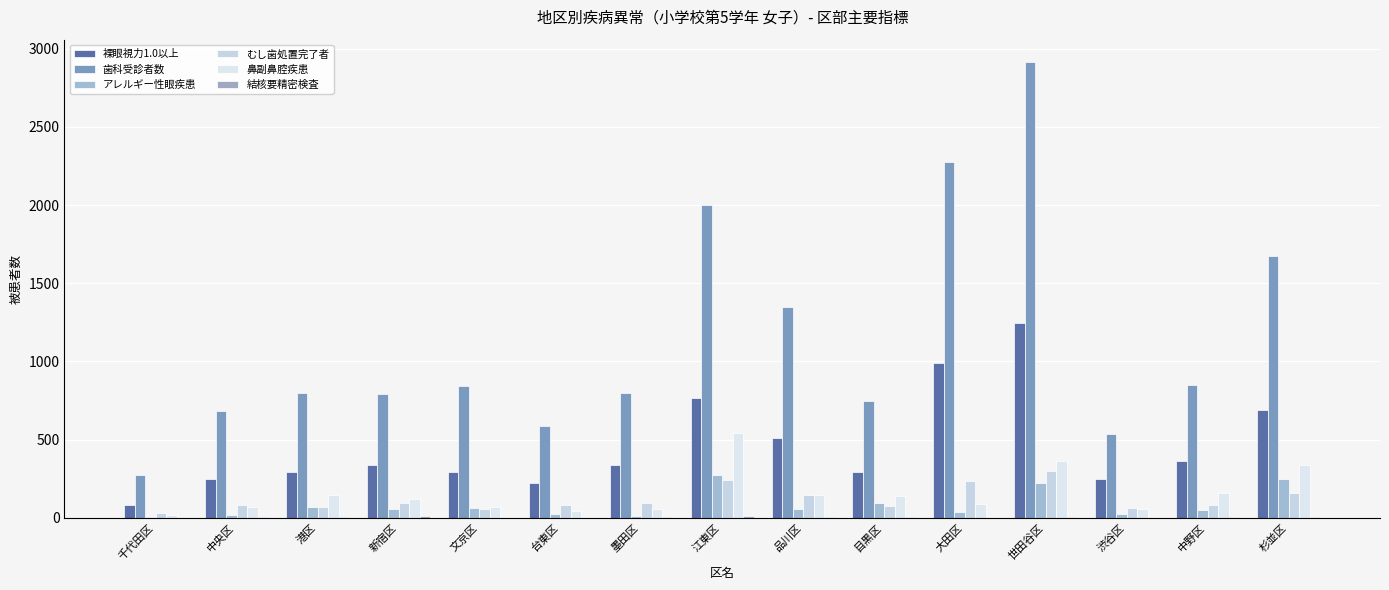

What is the label of the 4th bar from the right?

世田谷区